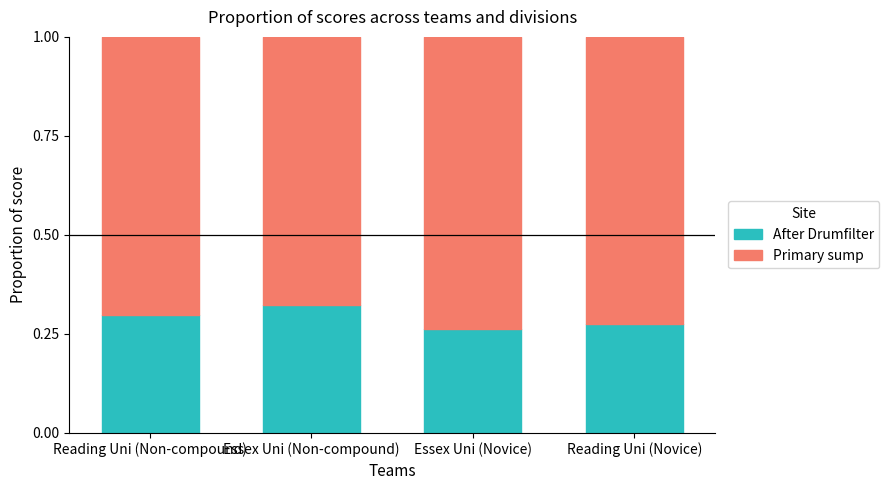

How many lines are shown in the chart?

2